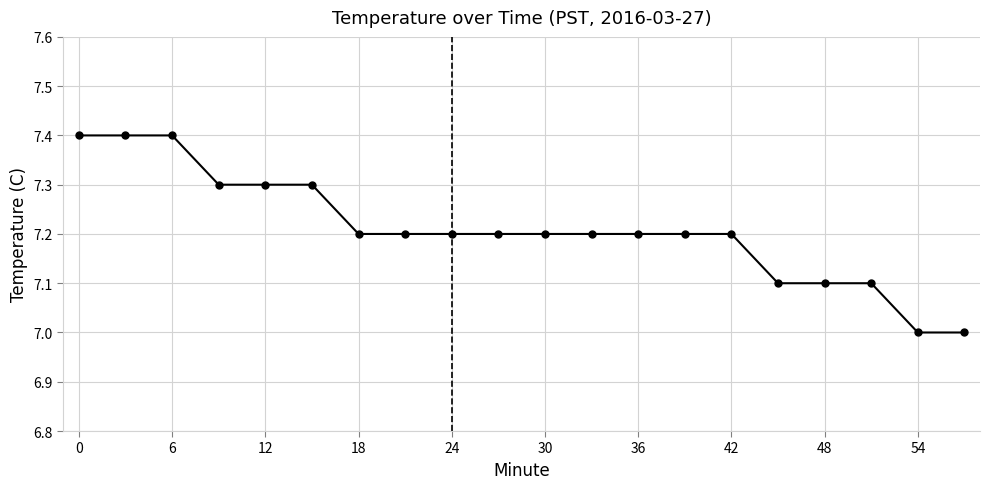

What is the difference between the second highest and minimum values?

0.4